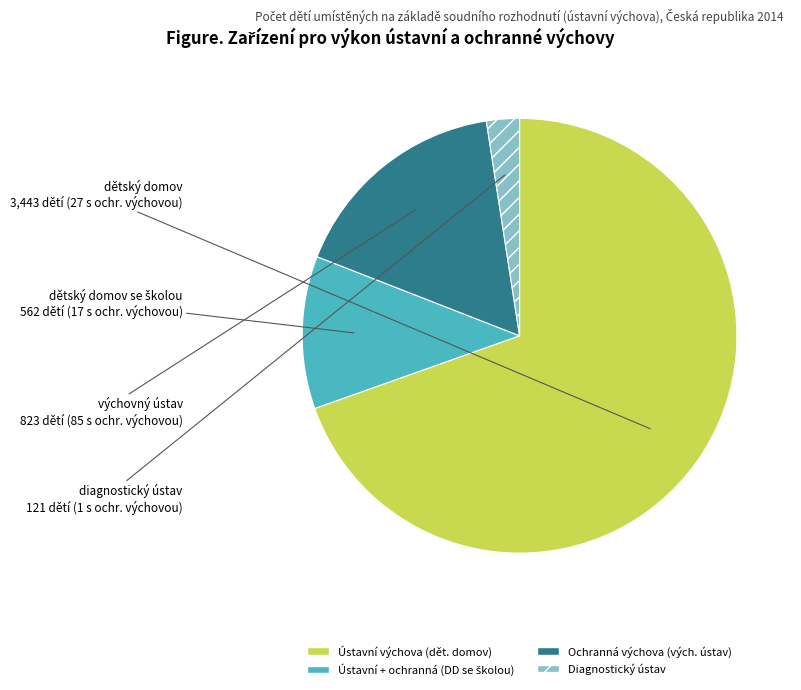

Is it true that diagnostický ústav is 16% of the pie?

False